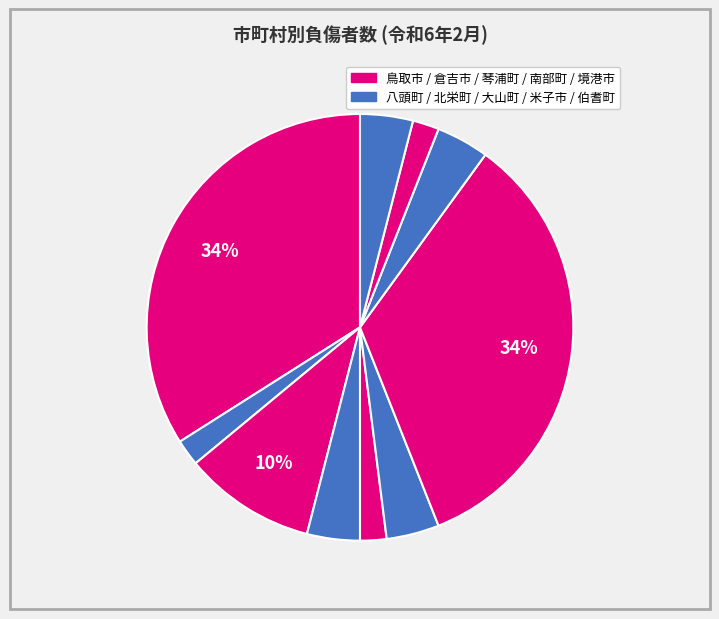

To the nearest percent, what is the difference between the largest and smallest slice percentages?

32%